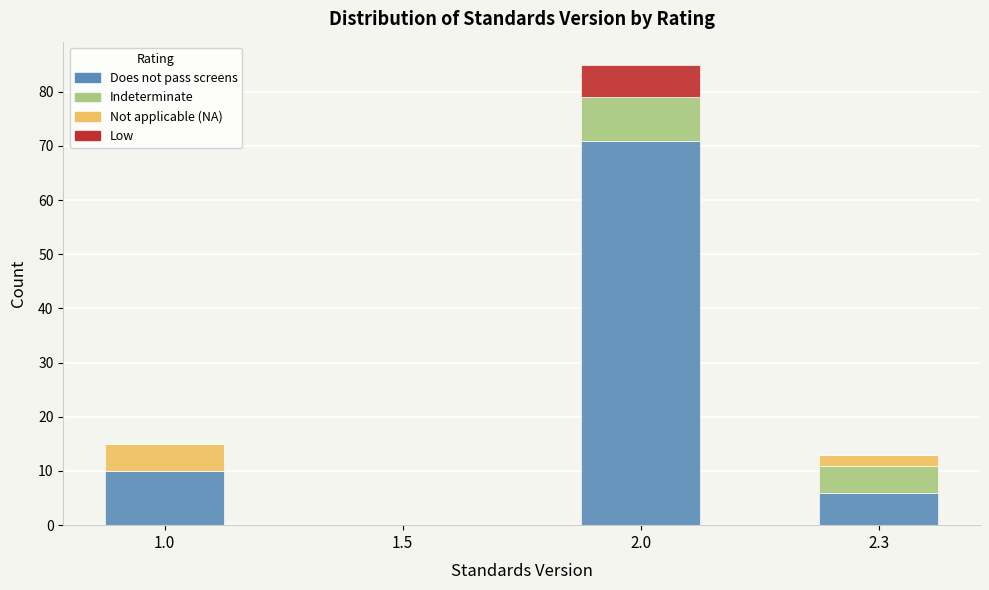

Reading right to left, transcribe the values for Does not pass screens.

2.3=6	2.0=71	1.5=0	1.0=10